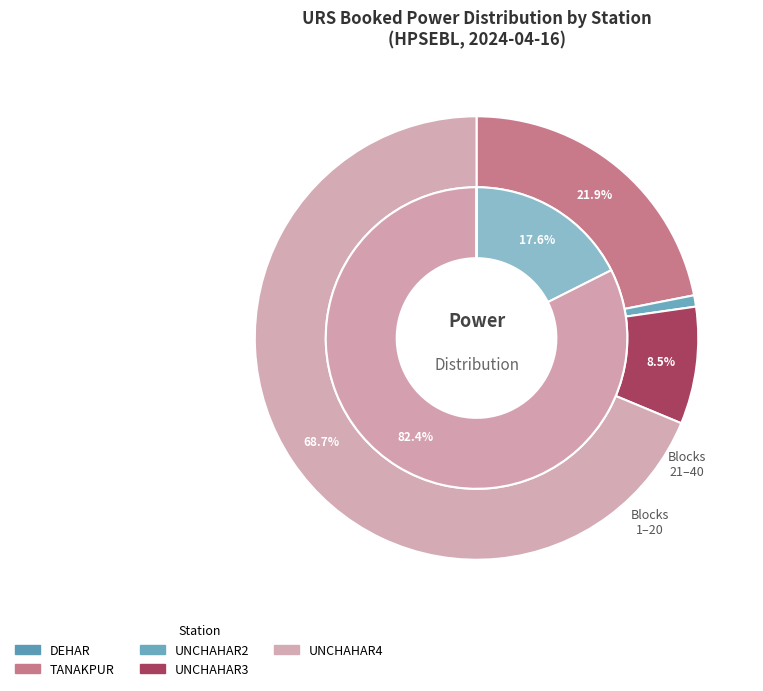

The 03:45 slice represents 1% of the pie. True or false?

False